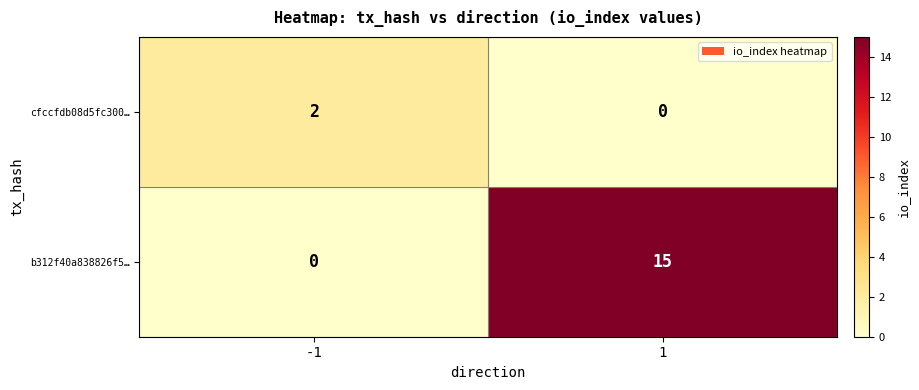

What is the greatest value displayed?

15